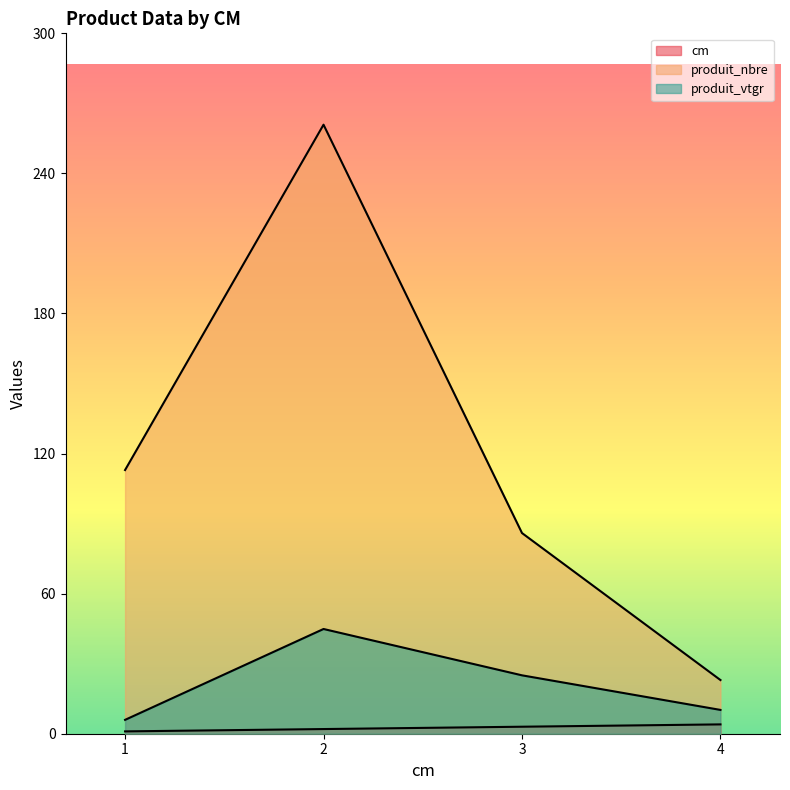

What is the sum of the cm values at 2 and 4?

6.0